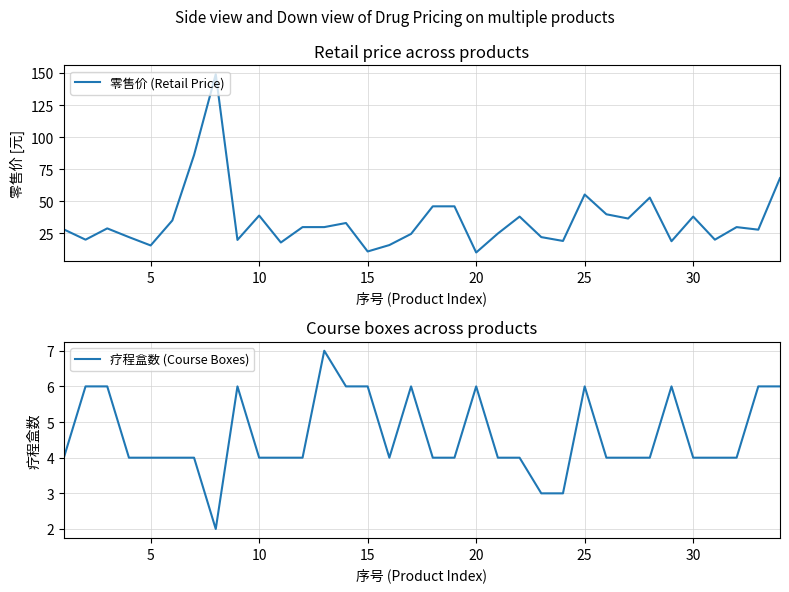

What is the value of the 零售价 (Retail Price) point at the 32nd from the left?

29.8